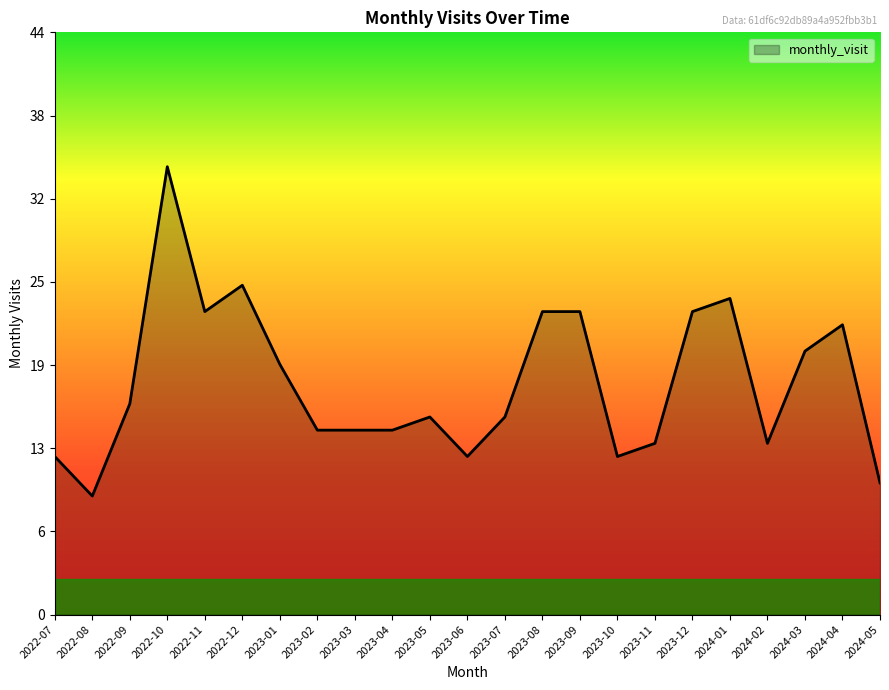

What is the maximum value shown in the chart?

34